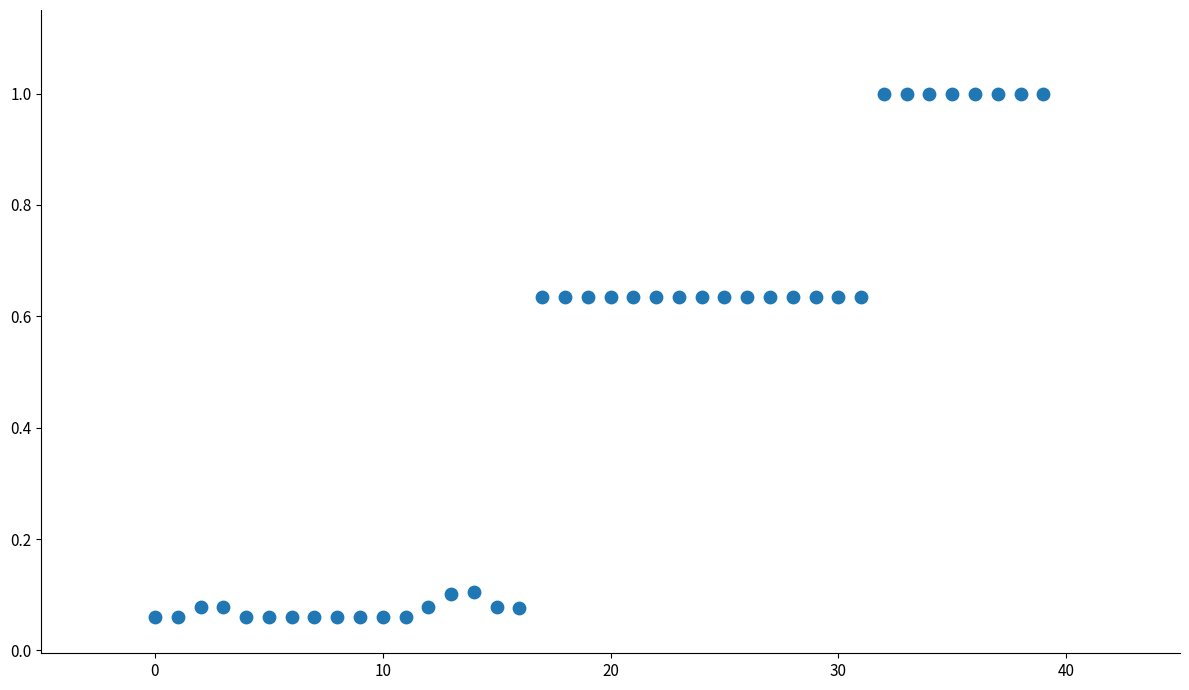

What is the range of Y values (max minus min)?

0.9